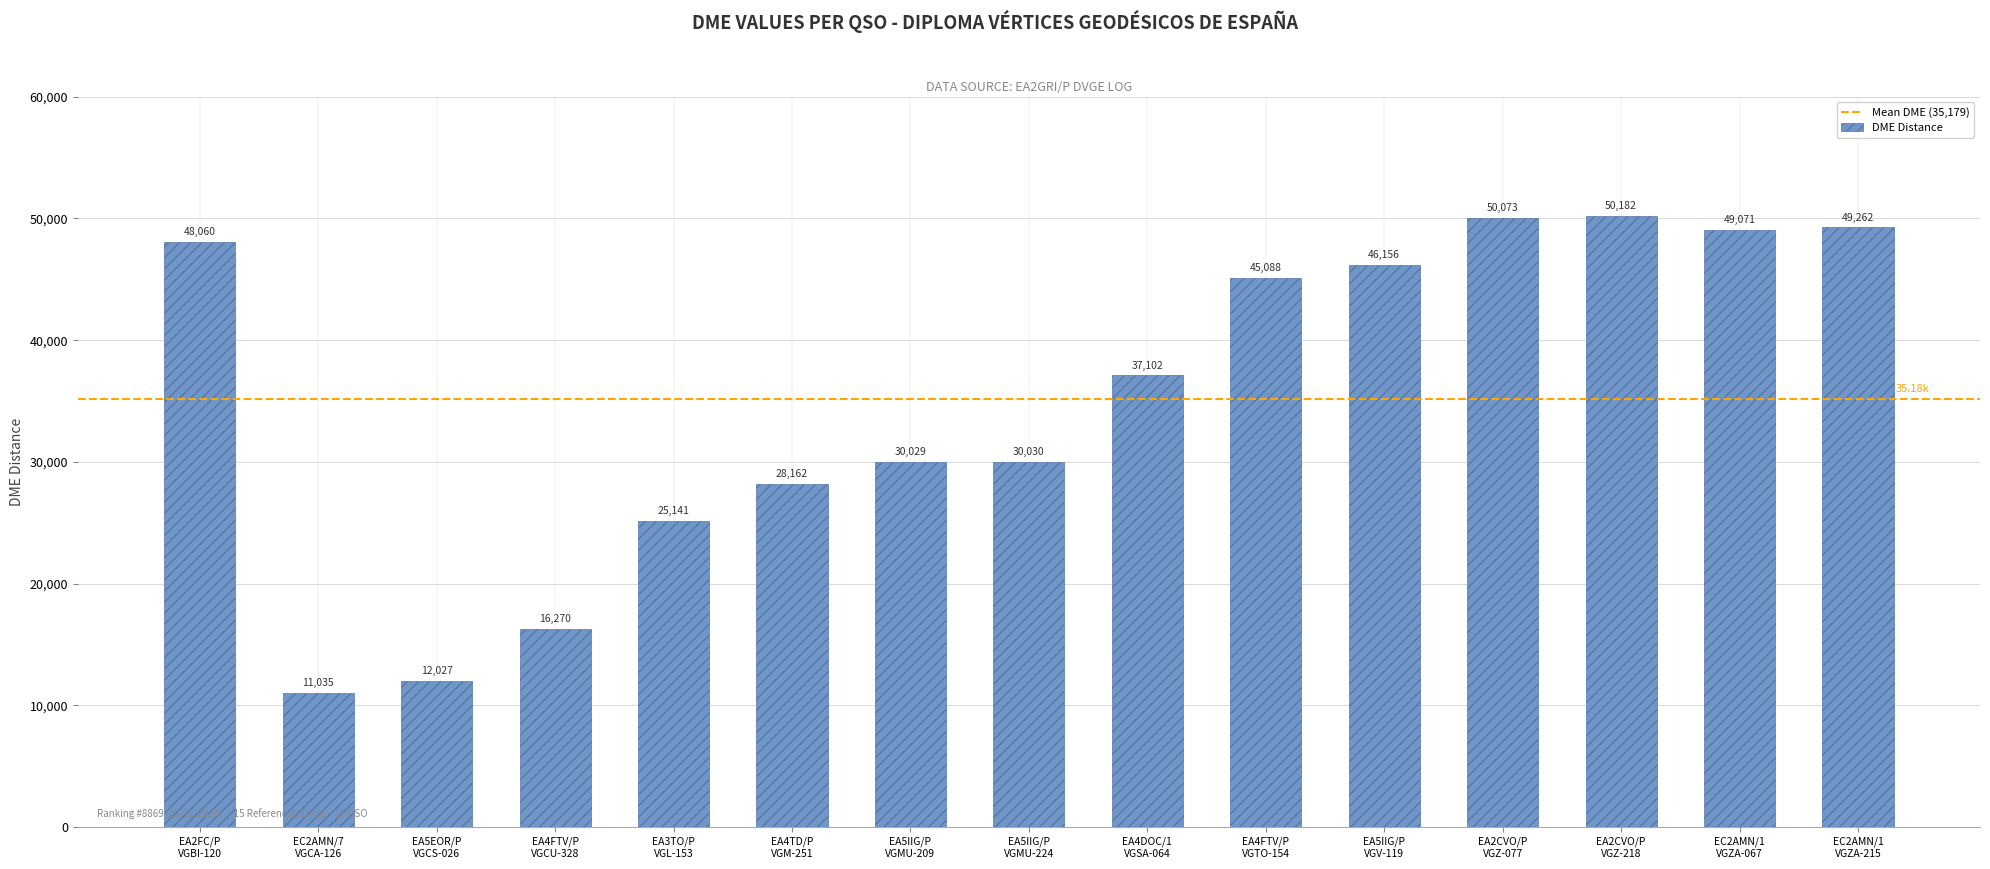

What is the ratio of the value at EA5IIG/P
VGV-119 to the value at EC2AMN/1
VGZA-215?

0.9